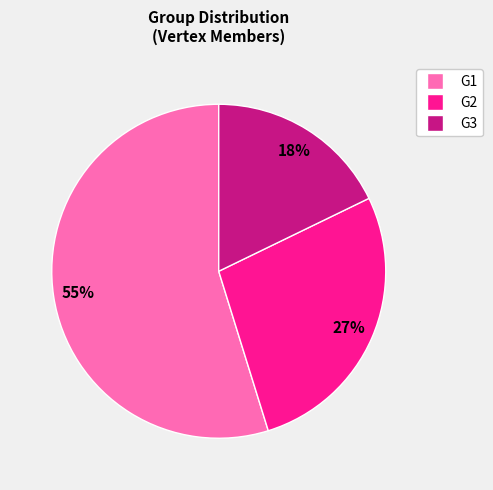

To the nearest percent, what is the average slice percentage?

33%